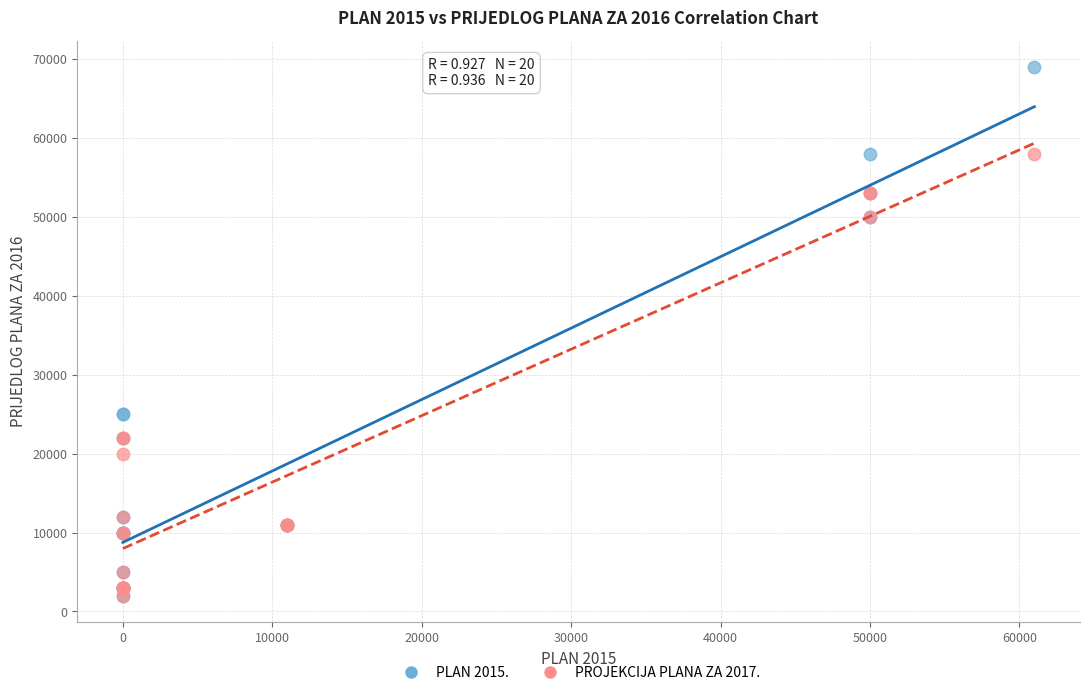

Which series reaches the maximum Y coordinate?

PLAN 2015.